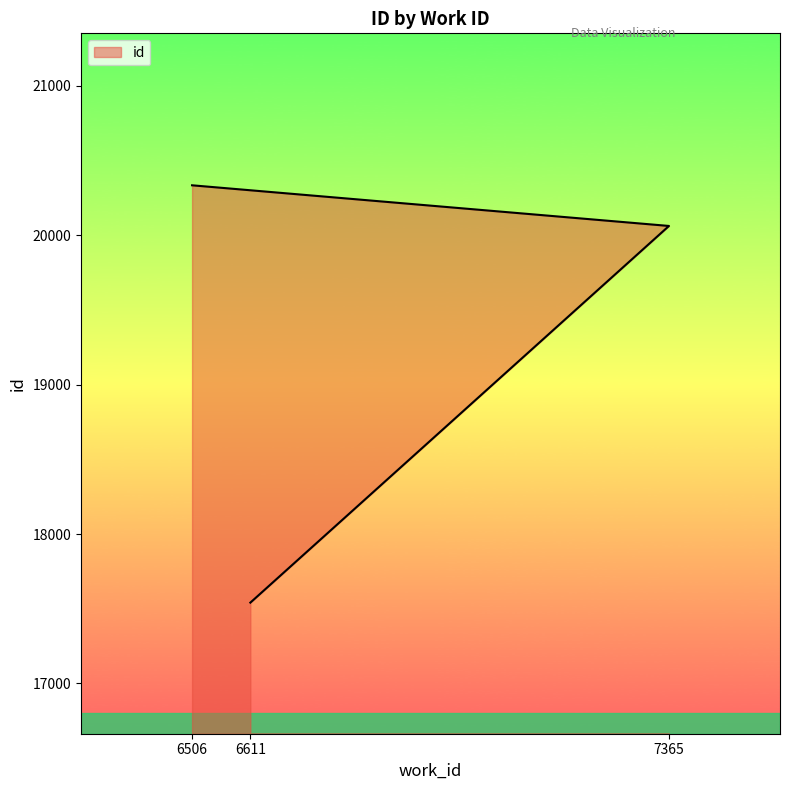

What is the average value?

19312